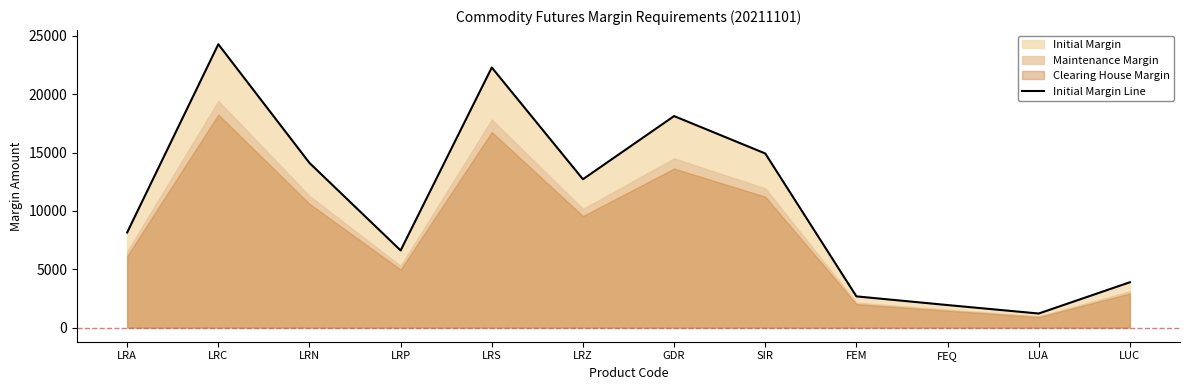

What is the ratio of the value at GDR to the value at LRN?

1.3